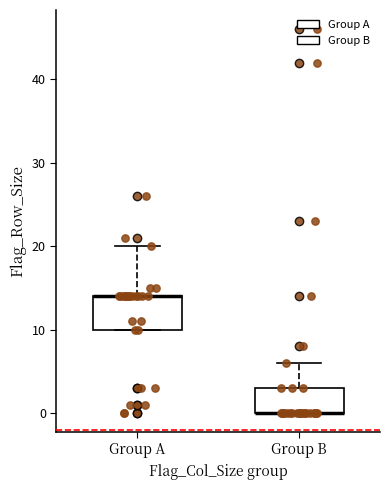

Where does the upper whisker of the box for Group B end on the y-axis? The values are not printed on the chart, so give them approximately, as read against the axis.

6